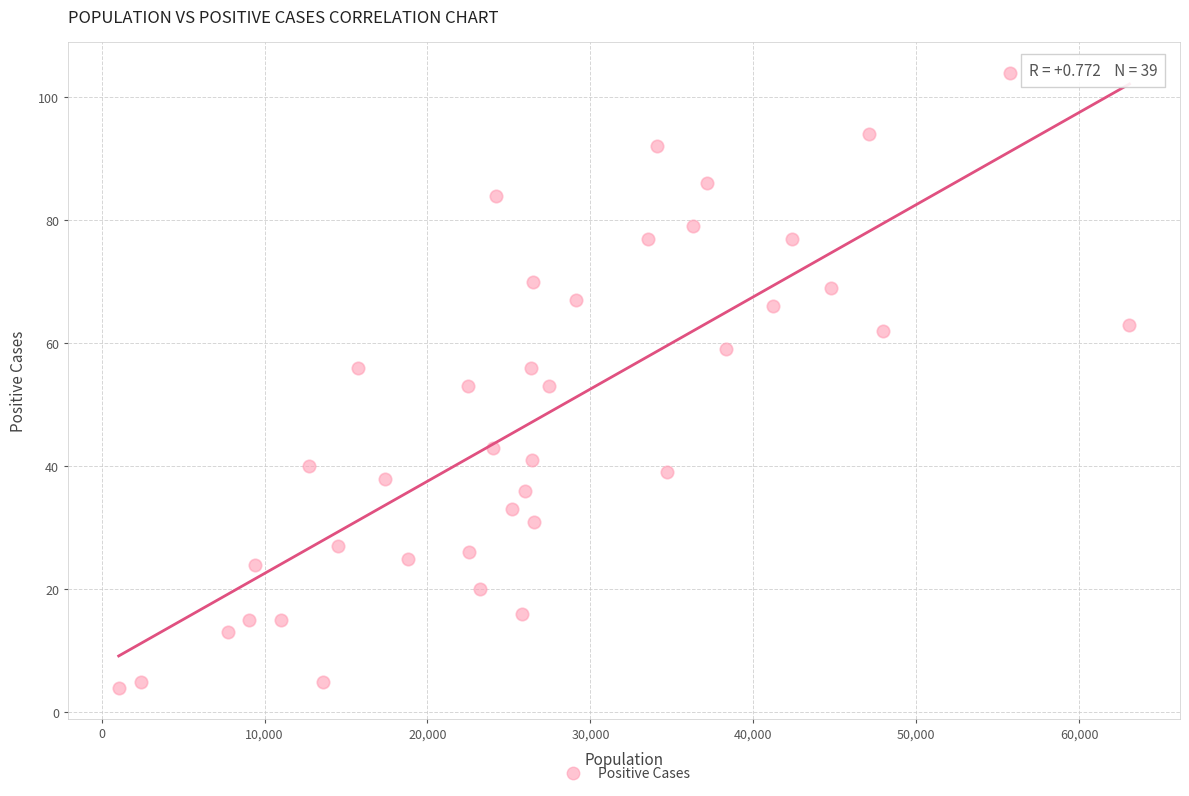

What is the range of Y values (max minus min)?

100